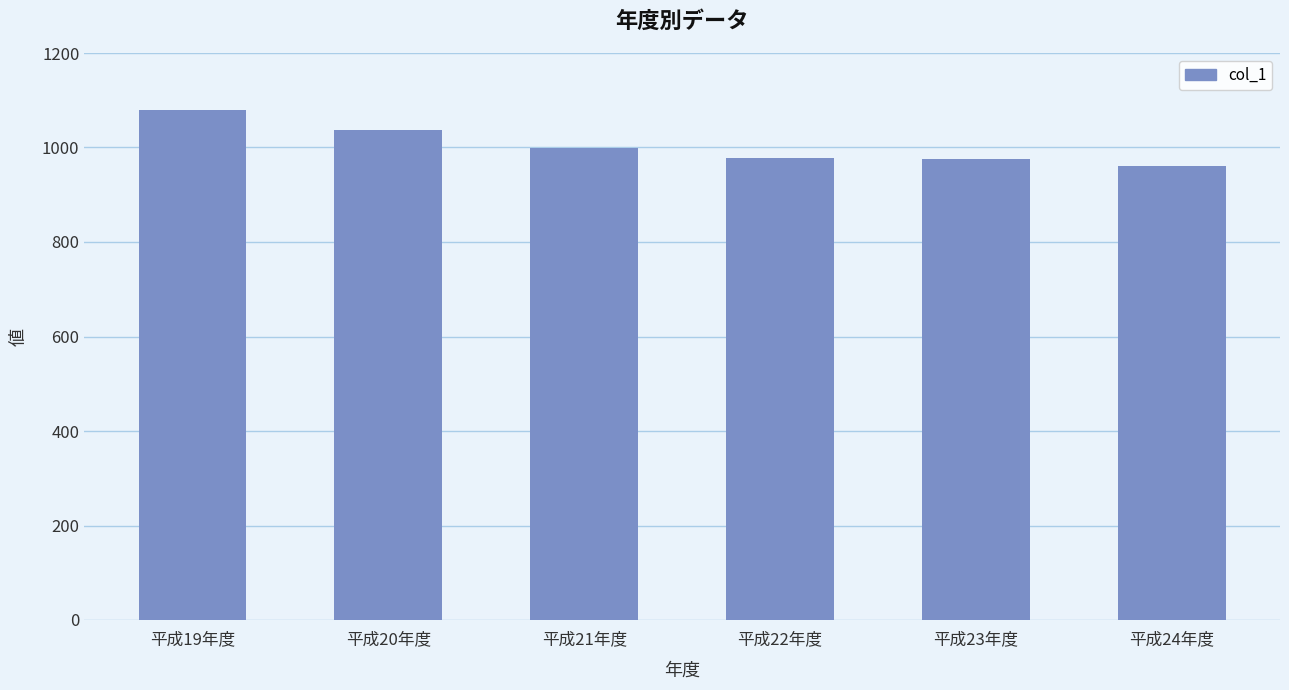

What is the label of the 2nd bar from the left?

平成20年度